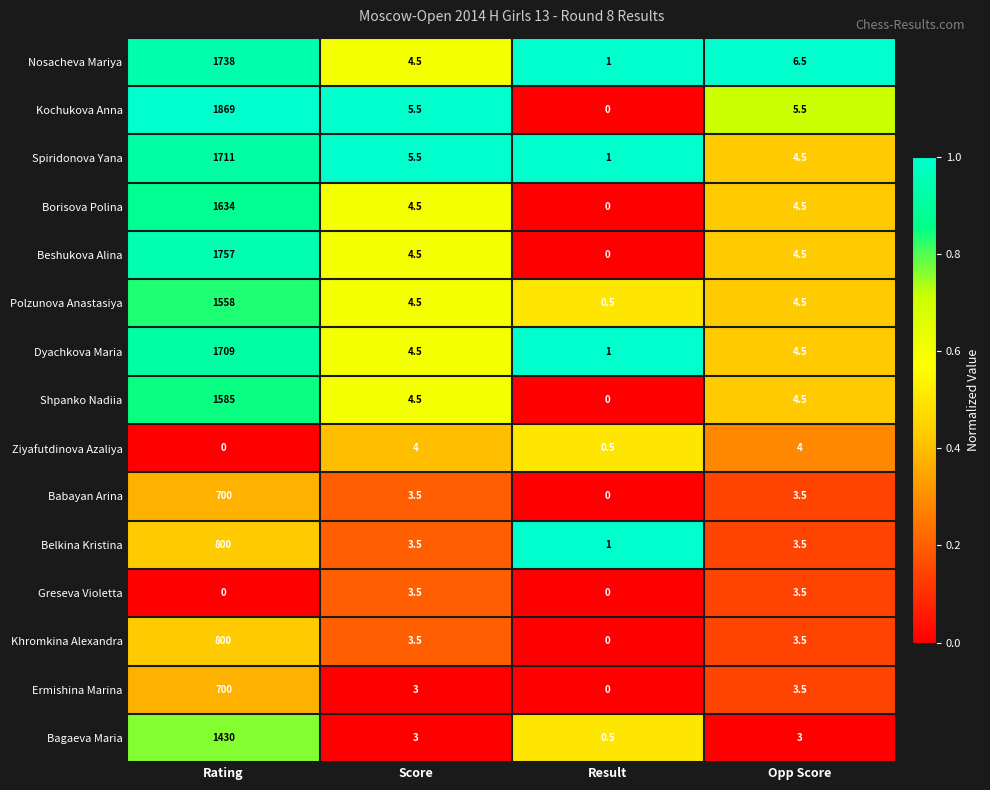

The Ziyafutdinova Azaliya series shows 6.8 at Score. True or false?

False